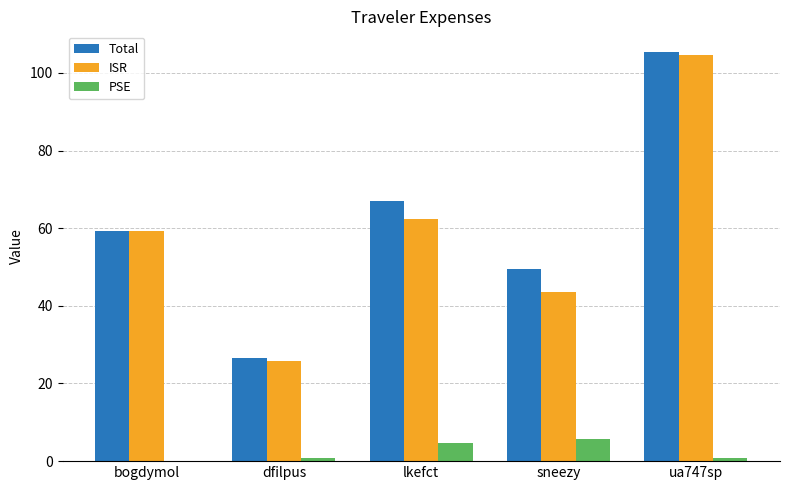

Reading right to left, list all the values displayed in this chart.

Total: ua747sp=105.4	sneezy=49.4	lkefct=67.0	dfilpus=26.6	bogdymol=59.3
ISR: ua747sp=104.5	sneezy=43.6	lkefct=62.4	dfilpus=25.7	bogdymol=59.3
PSE: ua747sp=0.9	sneezy=5.8	lkefct=4.6	dfilpus=0.9	bogdymol=0.0